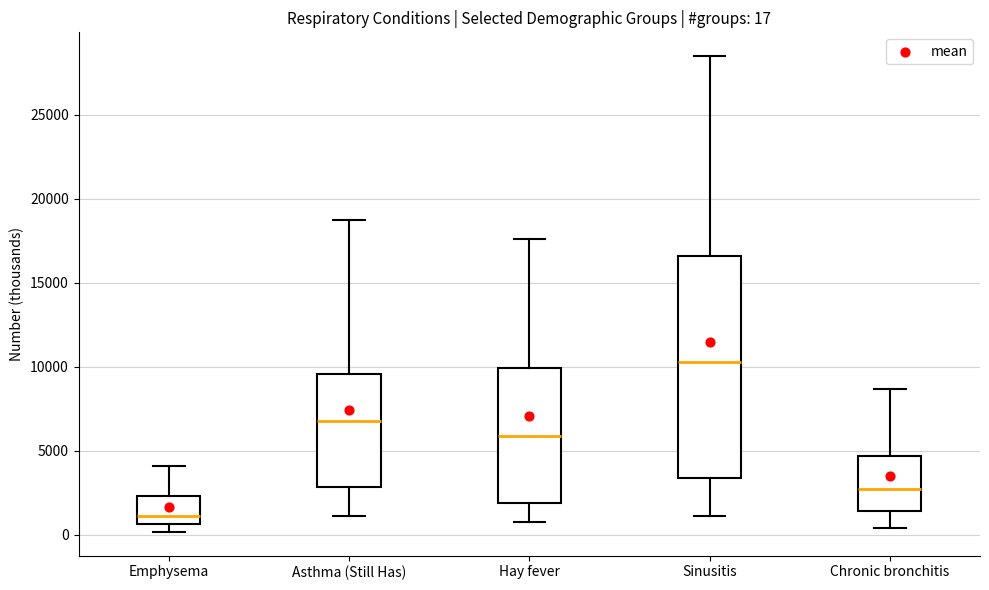

Which box is the tallest, from its lower edge to its upper edge?

Sinusitis